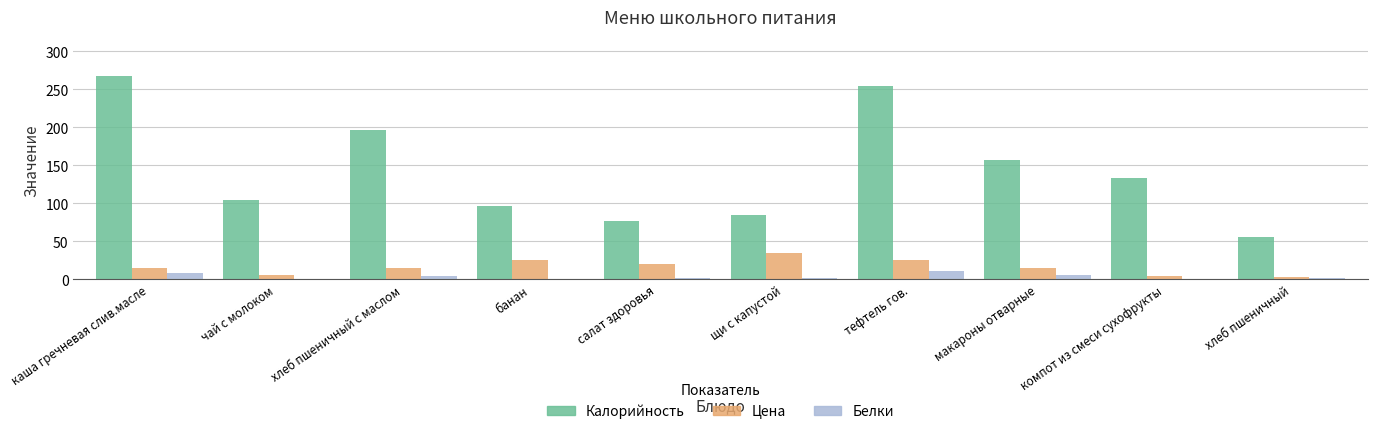

Is it true that Цена equals 25 at тефтель гов.?

True